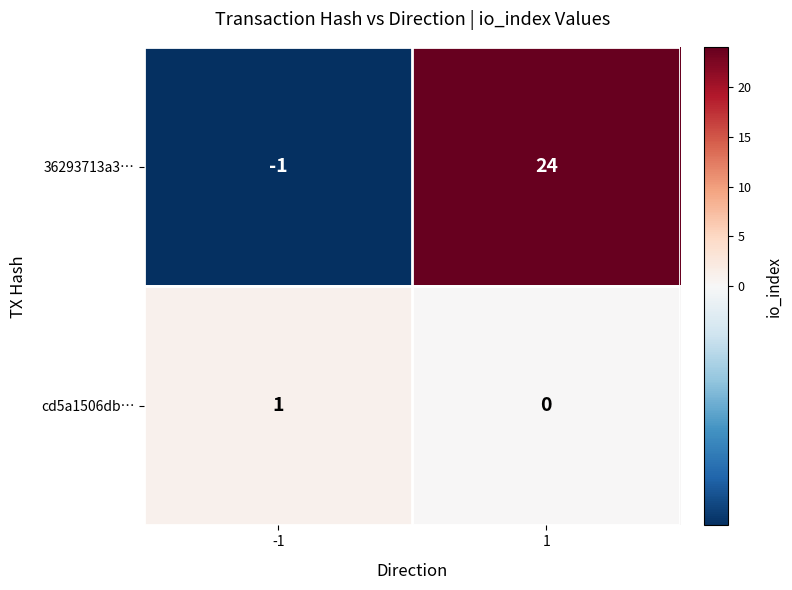

Which series has the widest spread of values?

36293713a3…